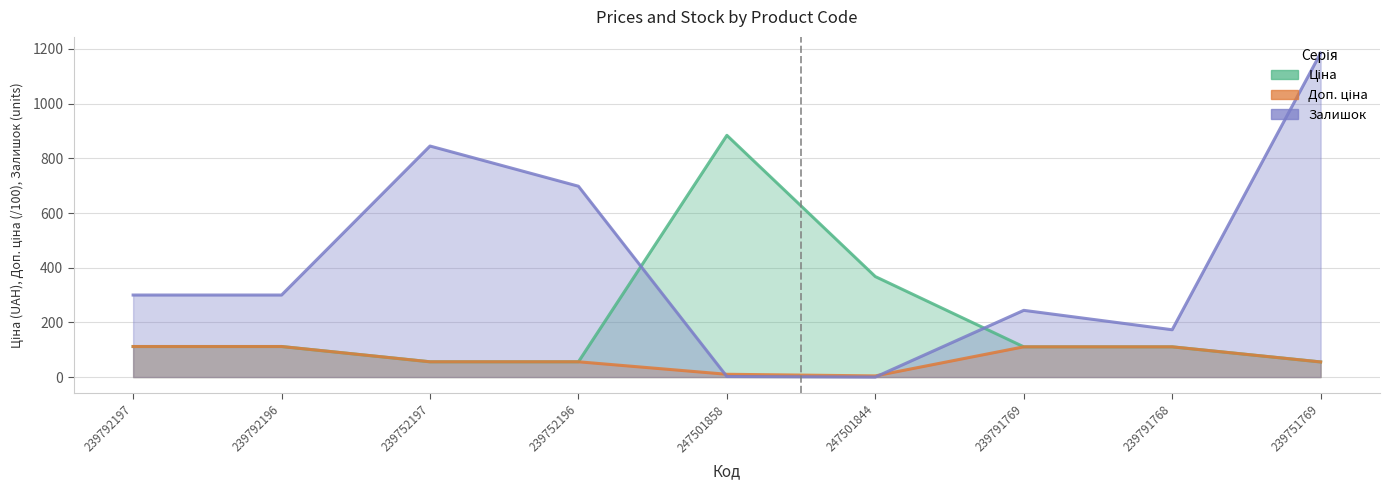

The value of Залишок at 239792197 is 300.0. True or false?

True